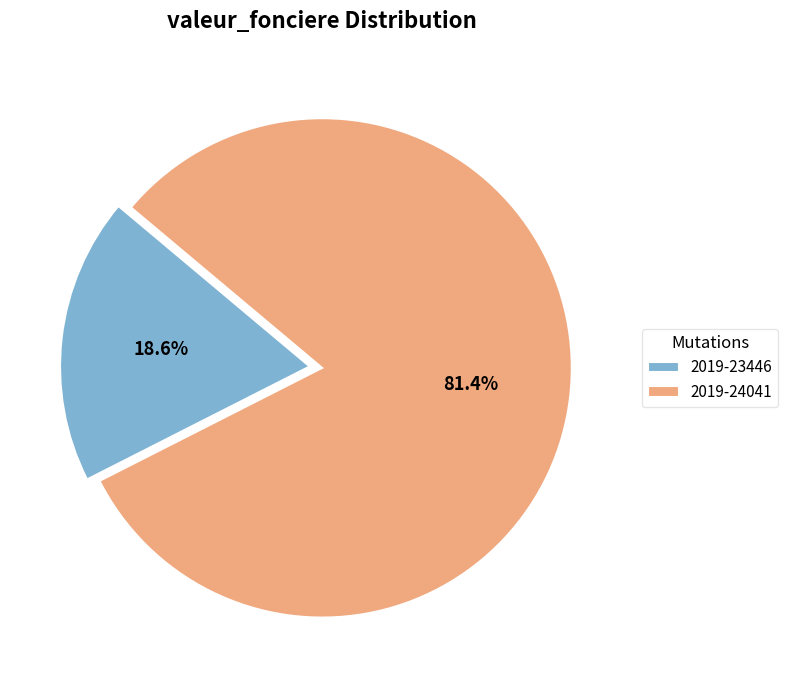

Rank the categories by value from lowest to highest.

2019-23446, 2019-24041